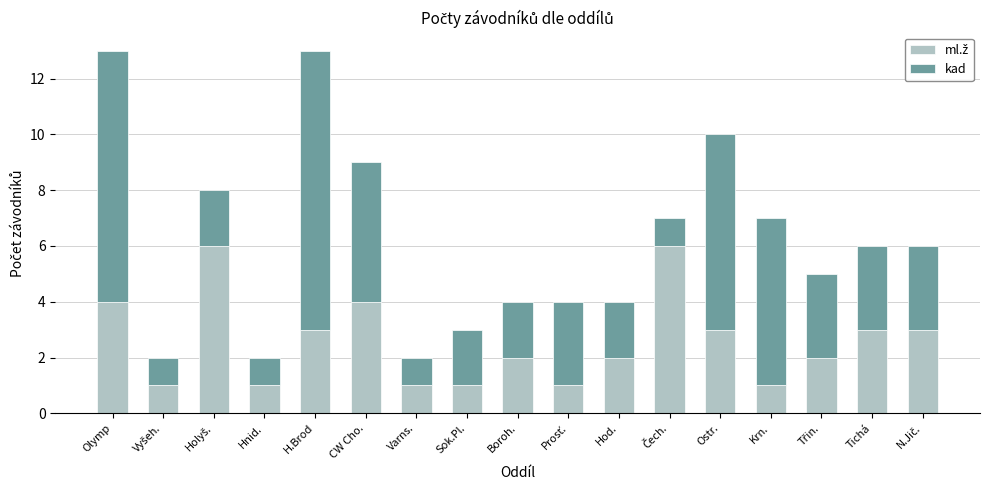

What is the total value across all series at H.Brod?

13